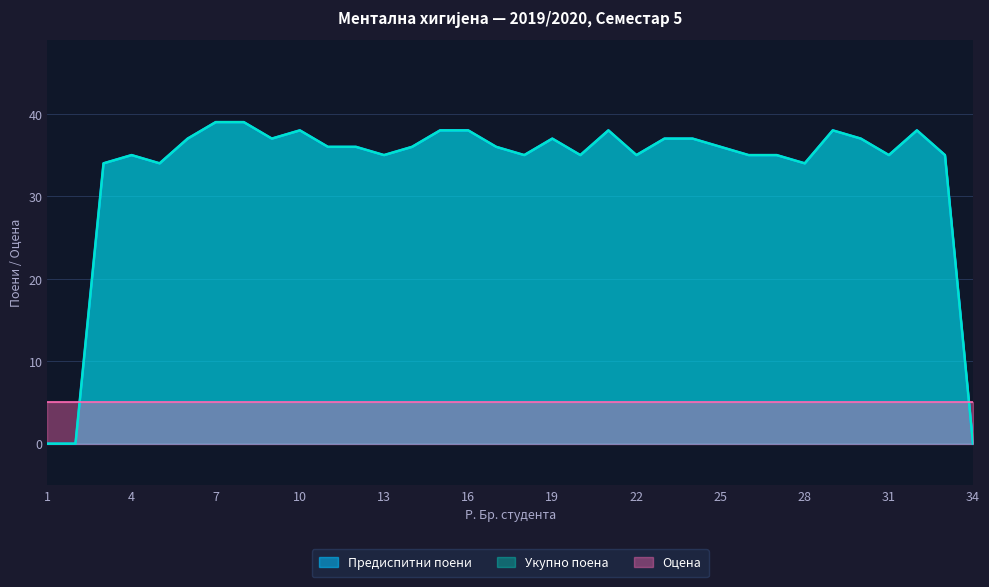

What is the value of the Укупно поена point at the 33rd from the left?

35